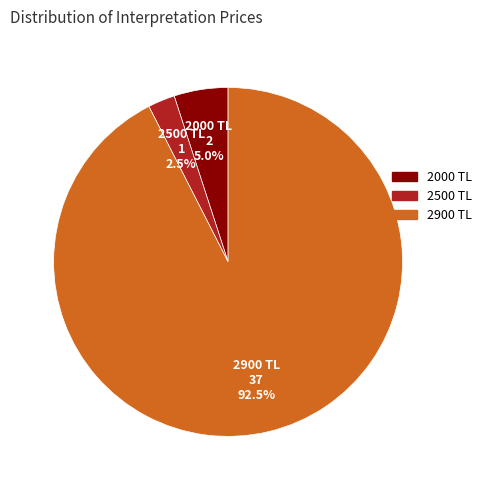

To the nearest percent, what is the average slice percentage?

33%